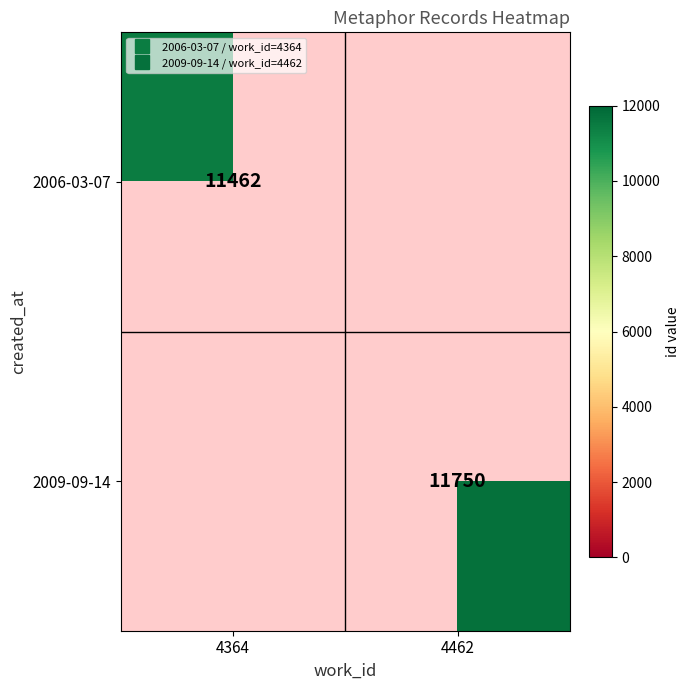

At which label is 2006-03-07 closest to 11462?

4364